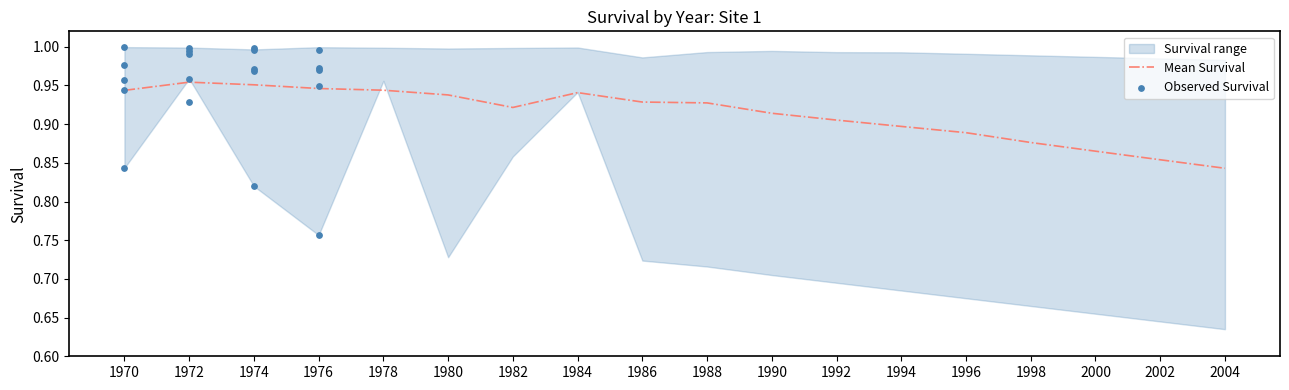

Is the value of Upper Survival at 2002 greater than the value of Lower Survival at 1972?

Yes